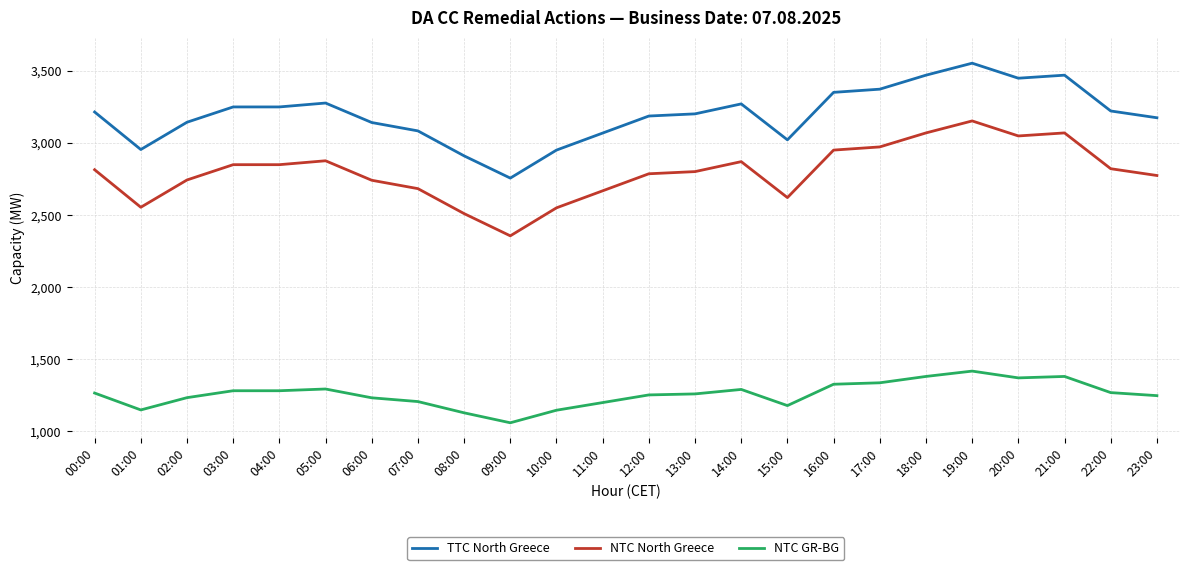

Is the value of NTC GR-BG at 02:00 greater than the value of NTC North Greece at 02:00?

No